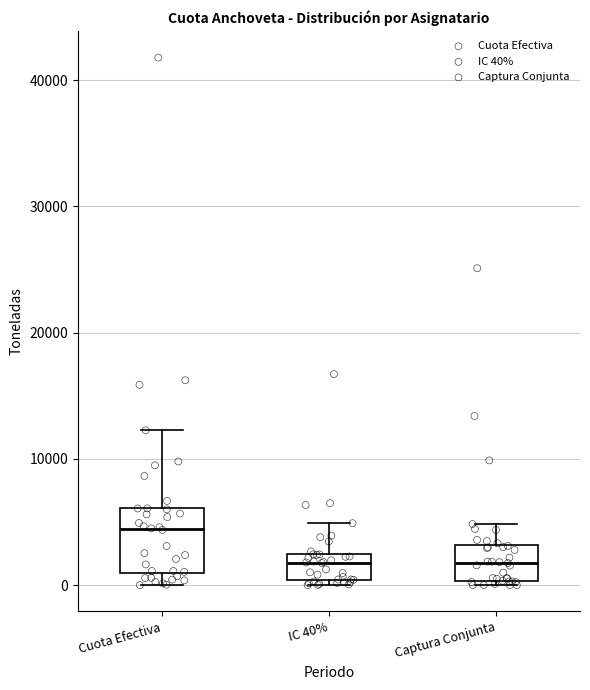

Where is the lower edge of the box for Captura Conjunta on the y-axis? The values are not printed on the chart, so give them approximately, as read against the axis.

0